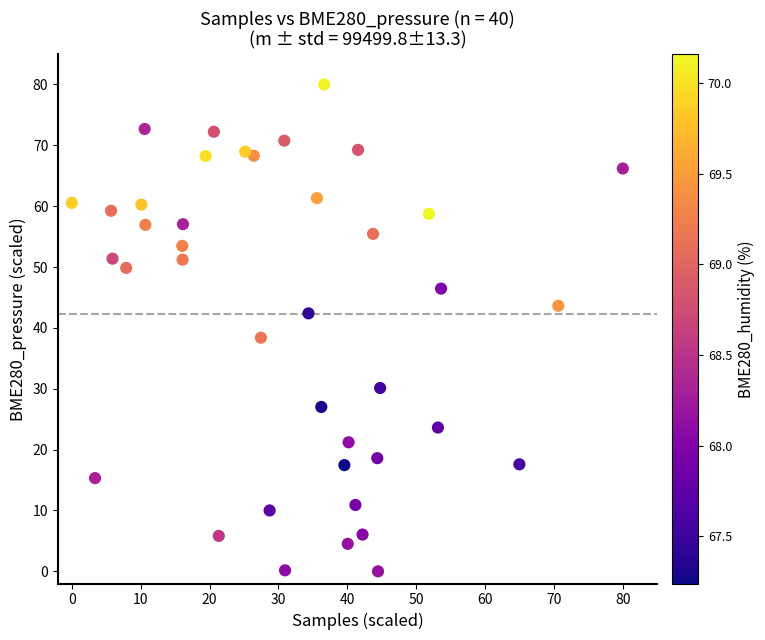

What is the range of X values (max minus min)?

80.0